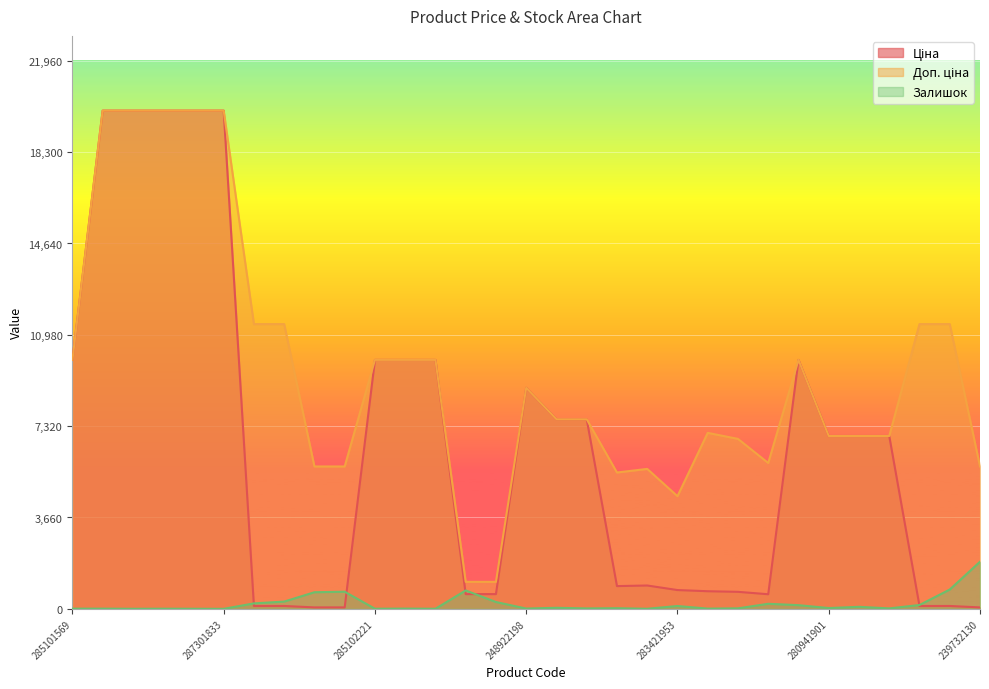

How many lines are shown in the chart?

3